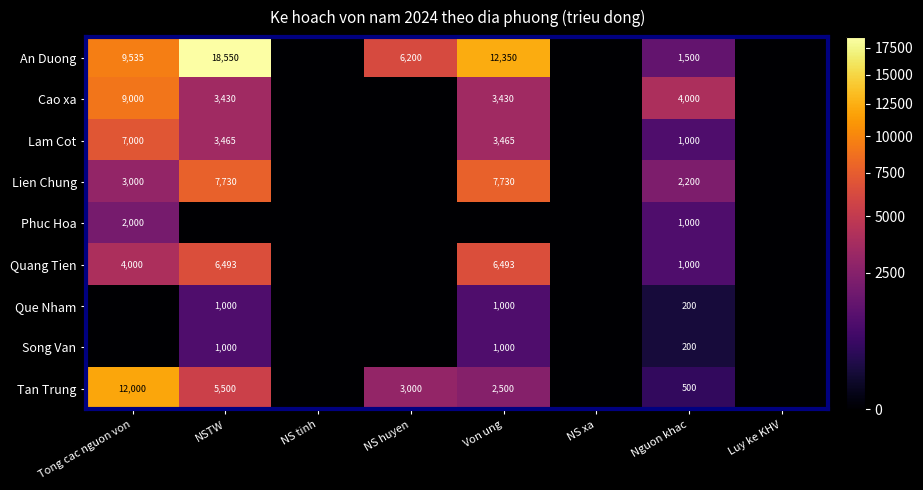

The Que Nham series shows 1000 at Von ung. True or false?

True